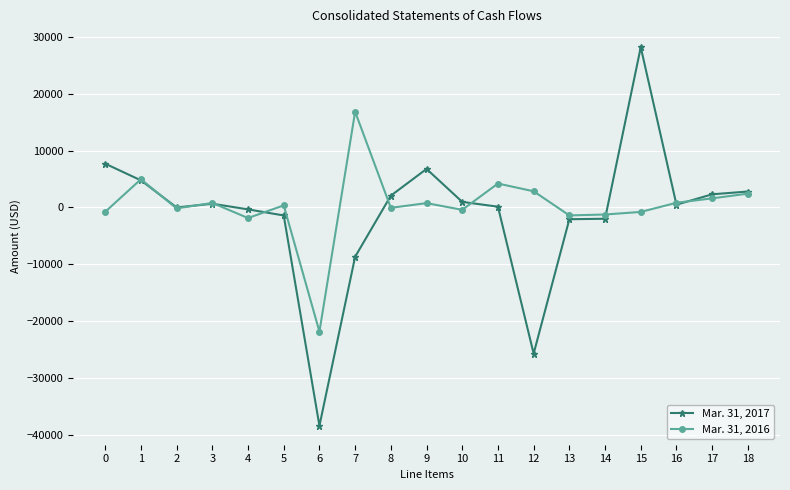

What is the value of the Mar. 31, 2017 point at the 7th from the left?

-38379